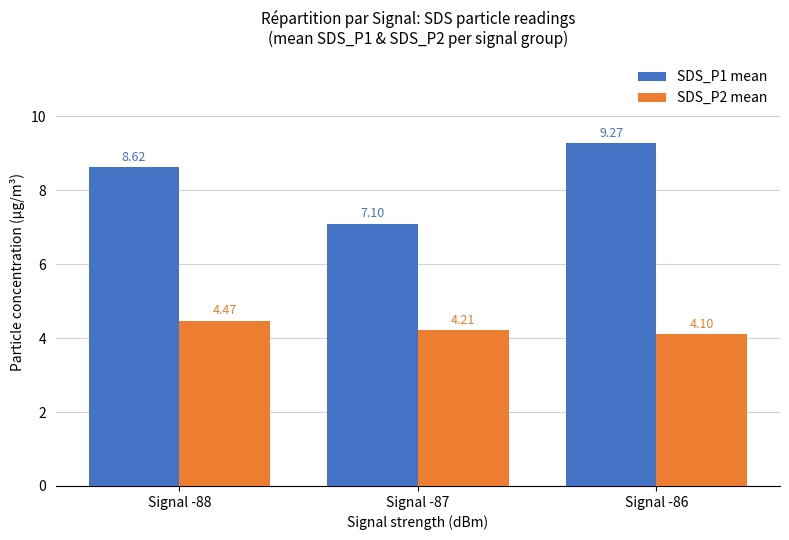

What is the total value across all series at Signal -87?

11.3